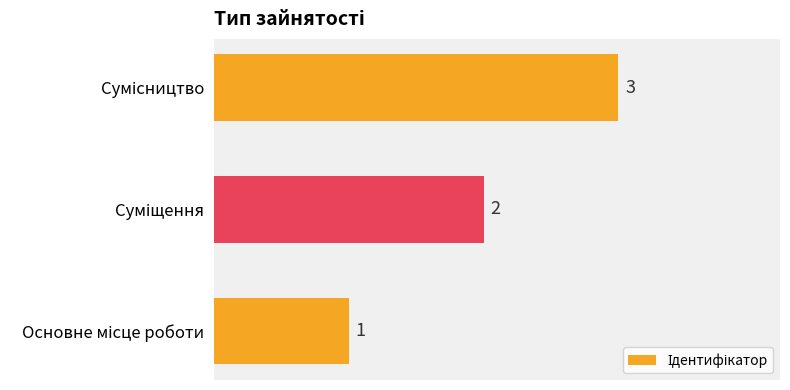

What is the greatest value displayed?

3